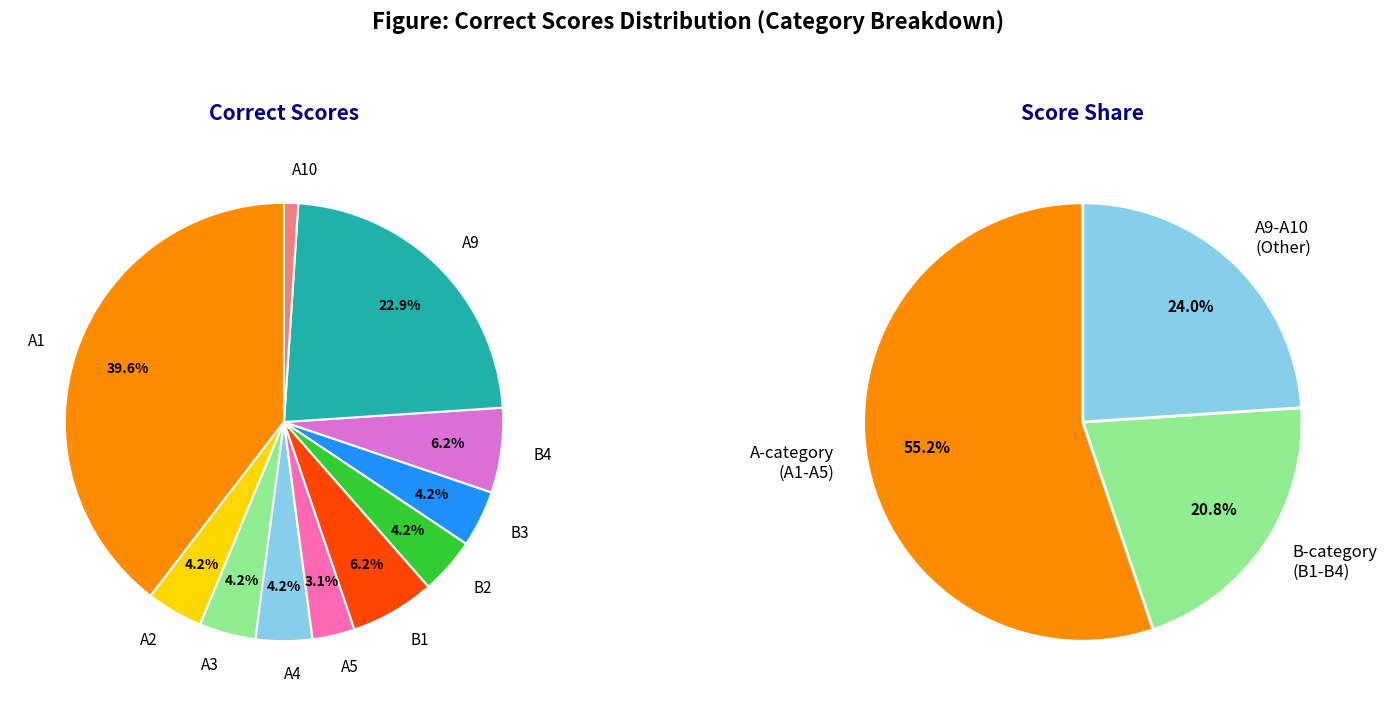

To the nearest percent, what is the difference between the largest and smallest slice percentages?

39%